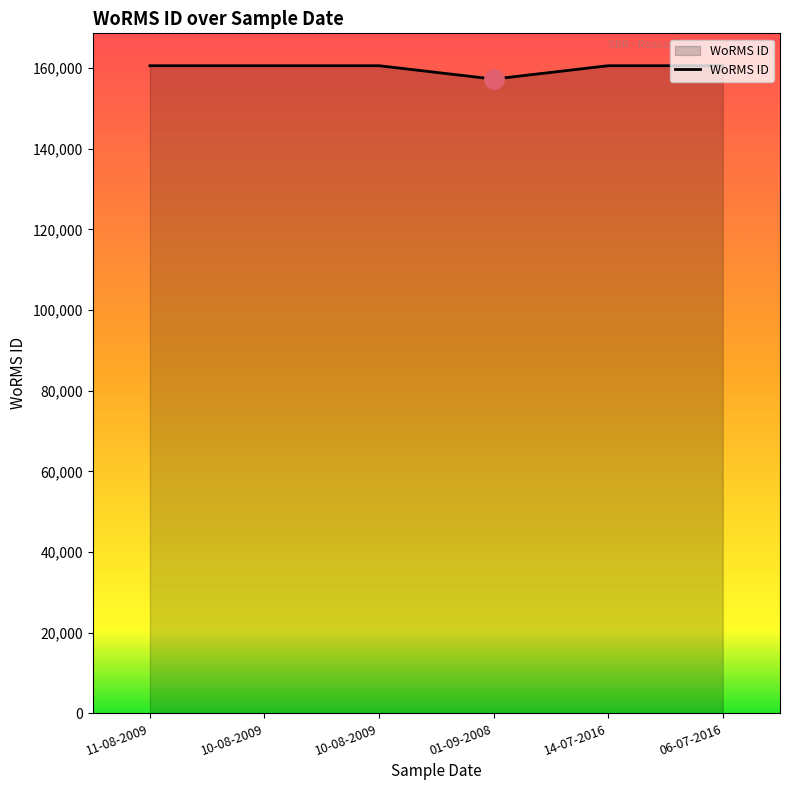

Does the chart have visible grid lines?

No